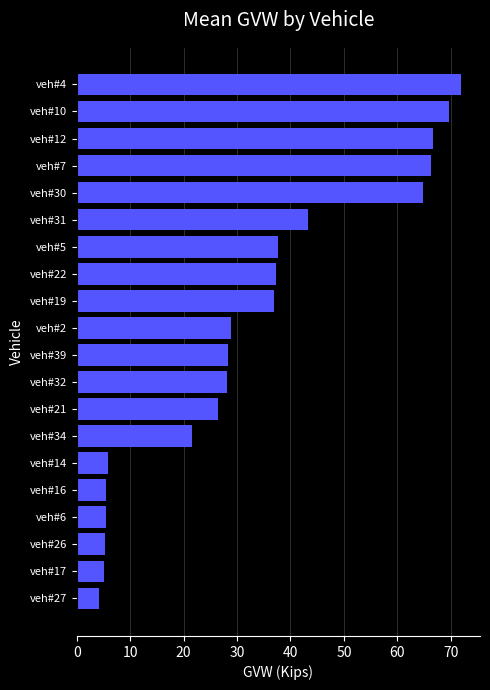

True or false: the data shows 66.3 at veh#7.

True